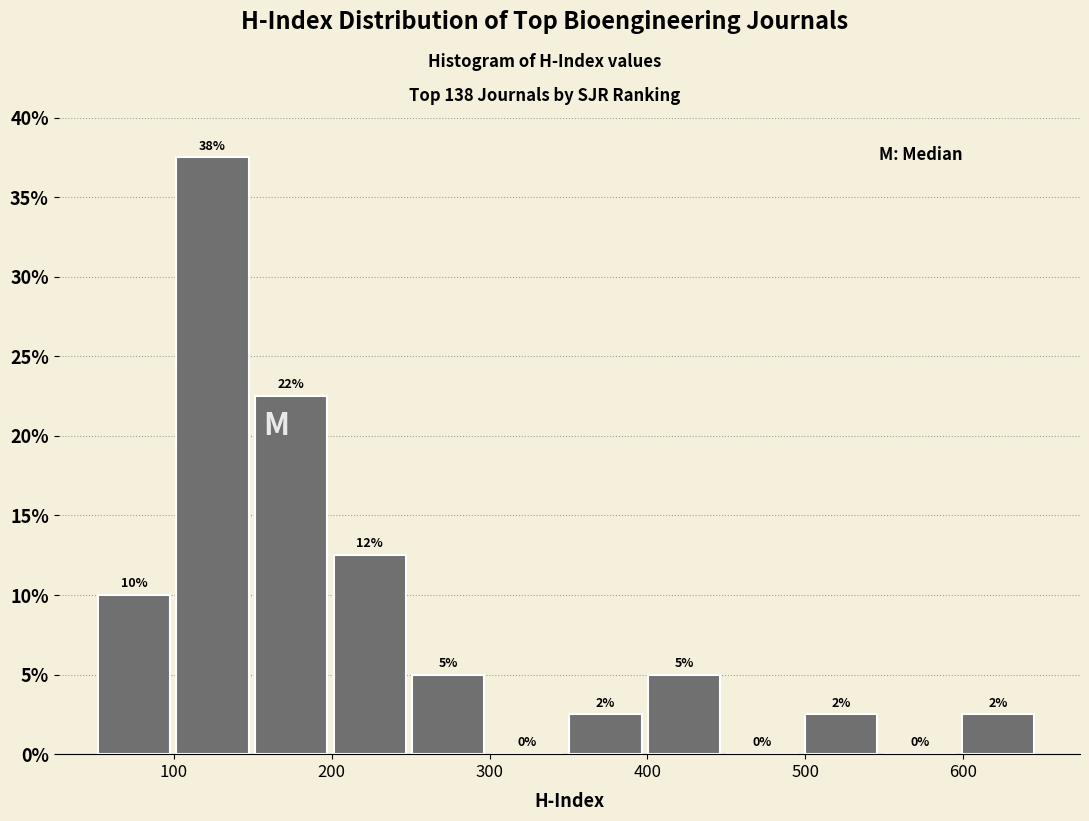

Which range on the x-axis has the tallest bar?

100 to 150